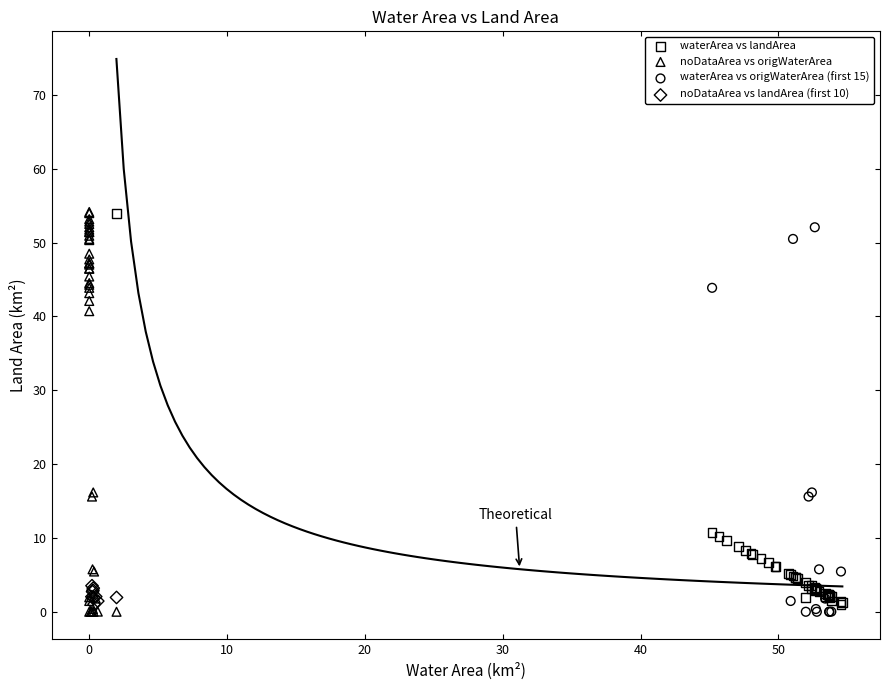

What are all the series names shown in the legend?

waterArea vs landArea, noDataArea vs origWaterArea, waterArea vs origWaterArea (first 15), noDataArea vs landArea (first 10)